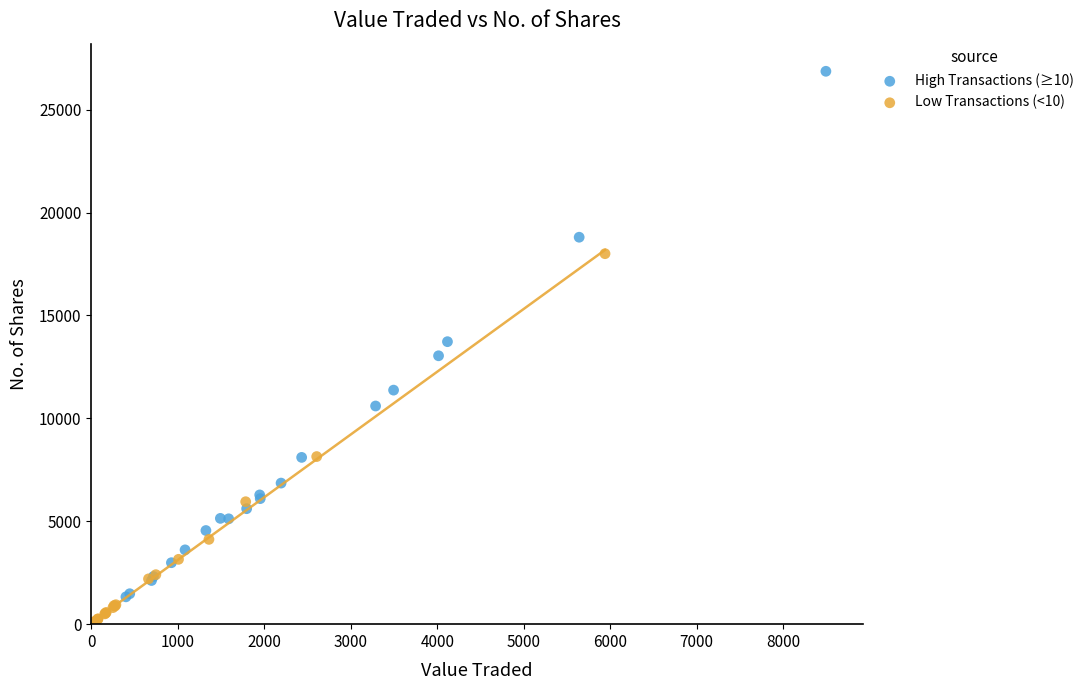

Which series reaches the minimum Y coordinate?

Low Transactions (<10)